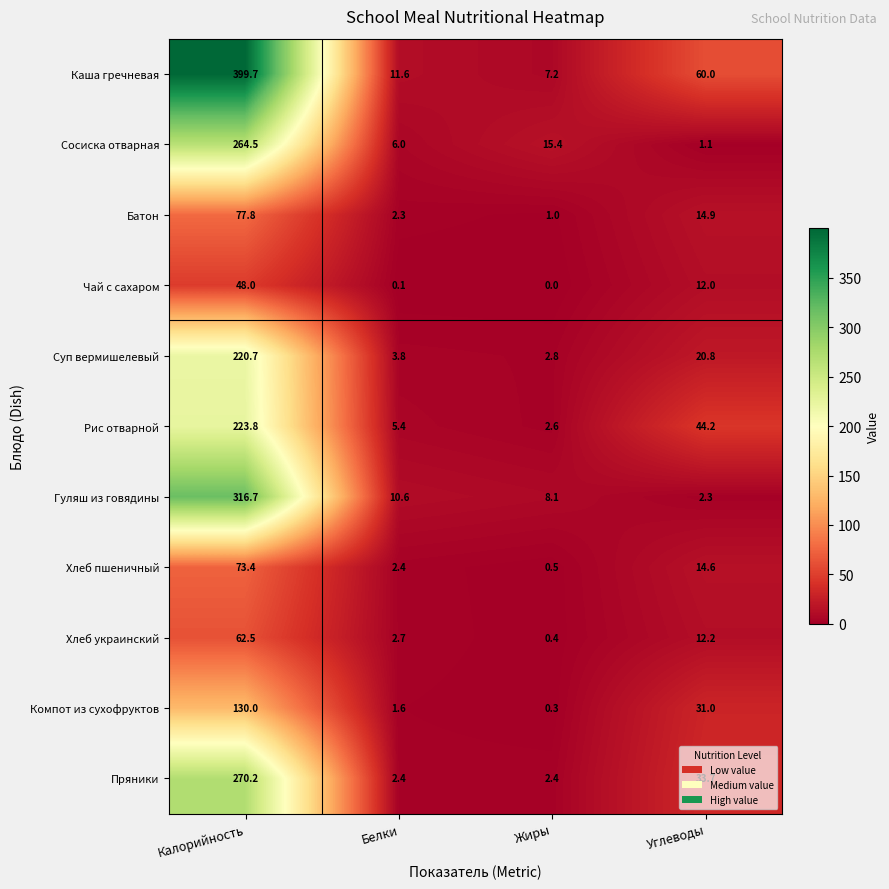

What is the difference between the maximum and second lowest values in the Каша гречневая series?

388.1